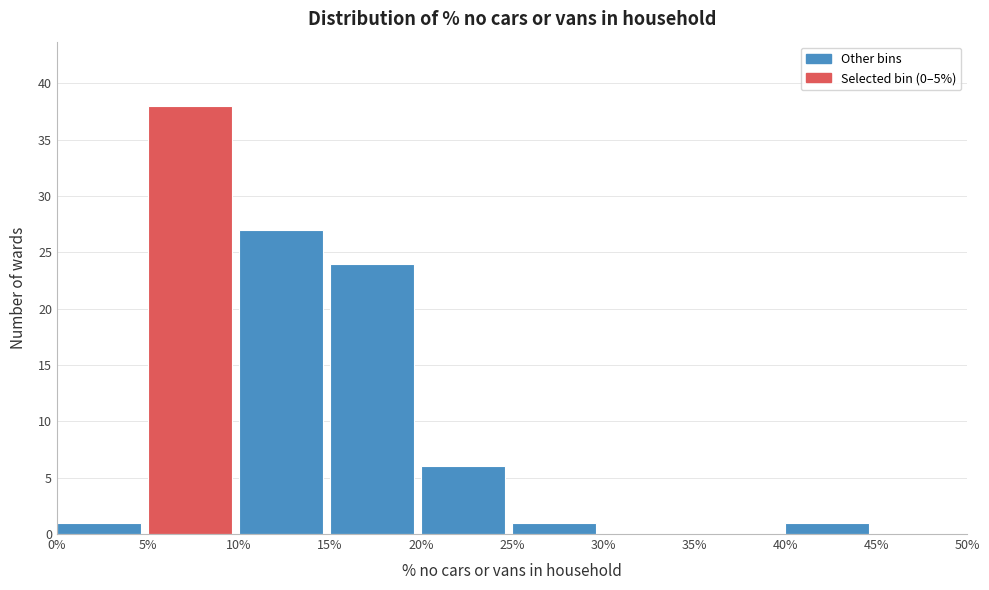

How tall is the bar that spans 0% to 5% on the x-axis? The values are not printed on the chart, so give them approximately, as read against the axis.

1